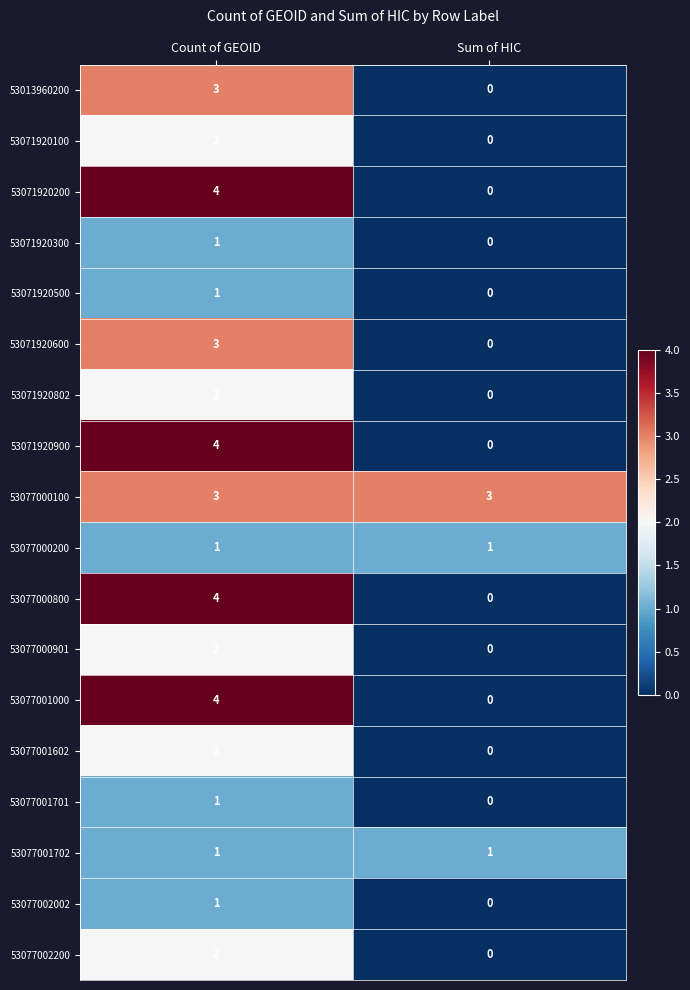

Rank the categories by 53077000901 value from lowest to highest.

Sum of HIC, Count of GEOID